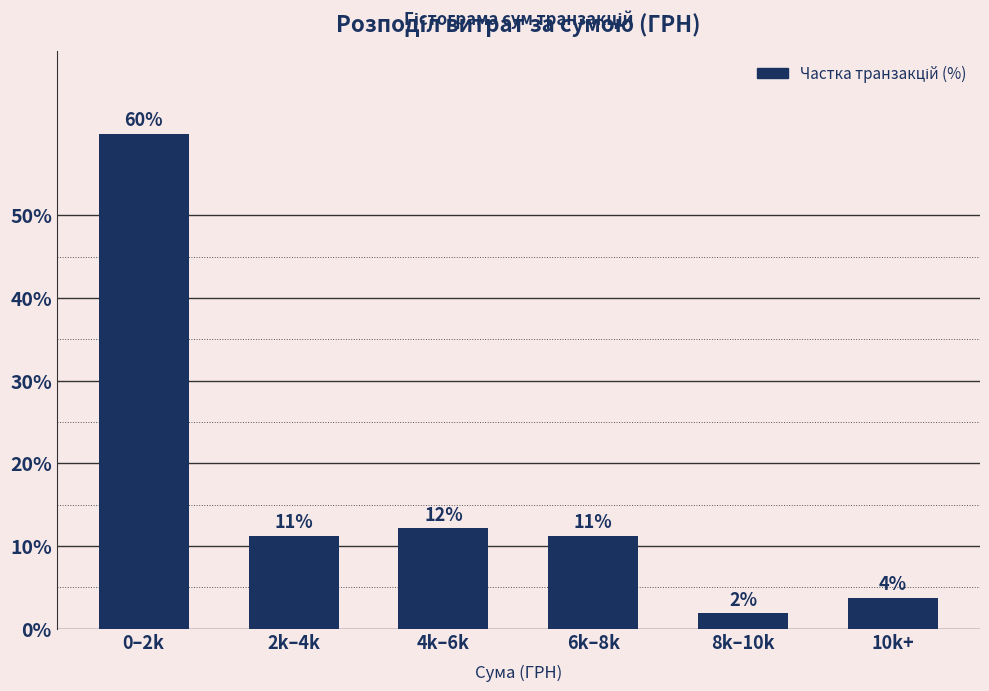

How many bars are there in total?

6